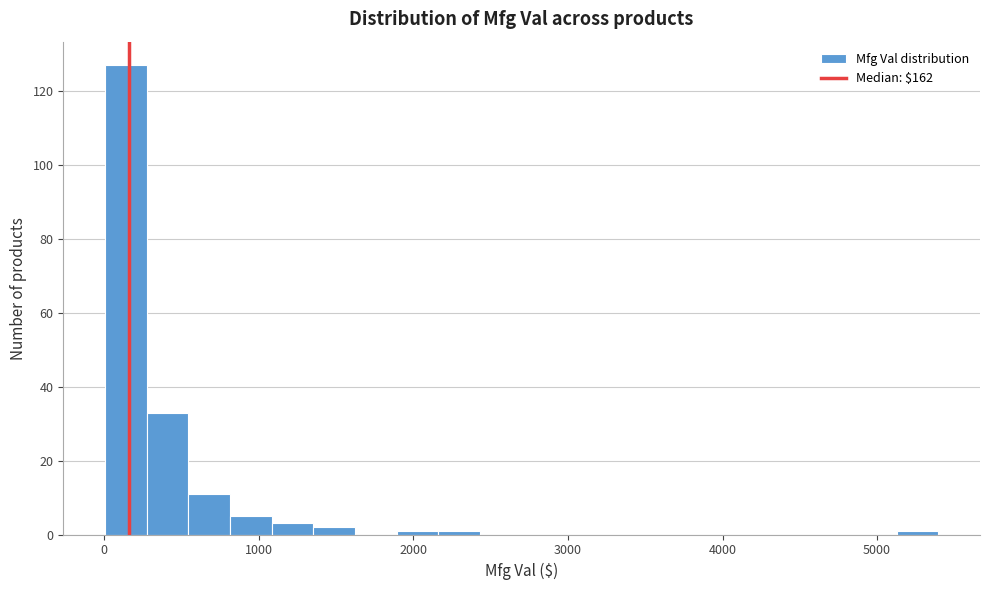

Around what value on the x-axis is the tallest bar? Give the approximate position of its centre, as read against the axis.

100